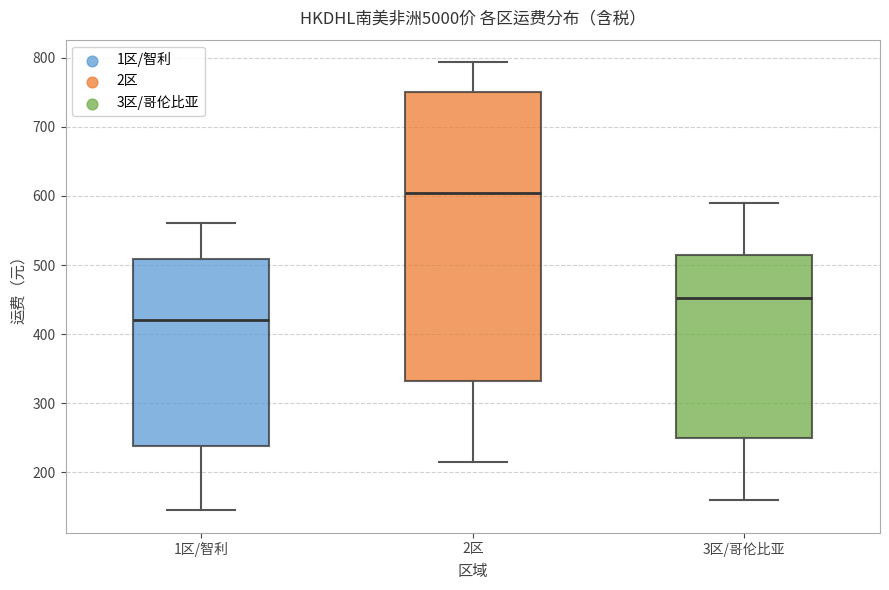

Reading left to right, transcribe this box plot: for each box, give where its median line is, the range the box spans, and where its two whiskers end, as read against the y-axis. The values are not printed on the chart, so give them approximately, as read against the axis.

1区/智利: median 420, box 240 to 510, whiskers 150 to 560
2区: median 600, box 330 to 750, whiskers 220 to 790
3区/哥伦比亚: median 450, box 250 to 510, whiskers 160 to 590